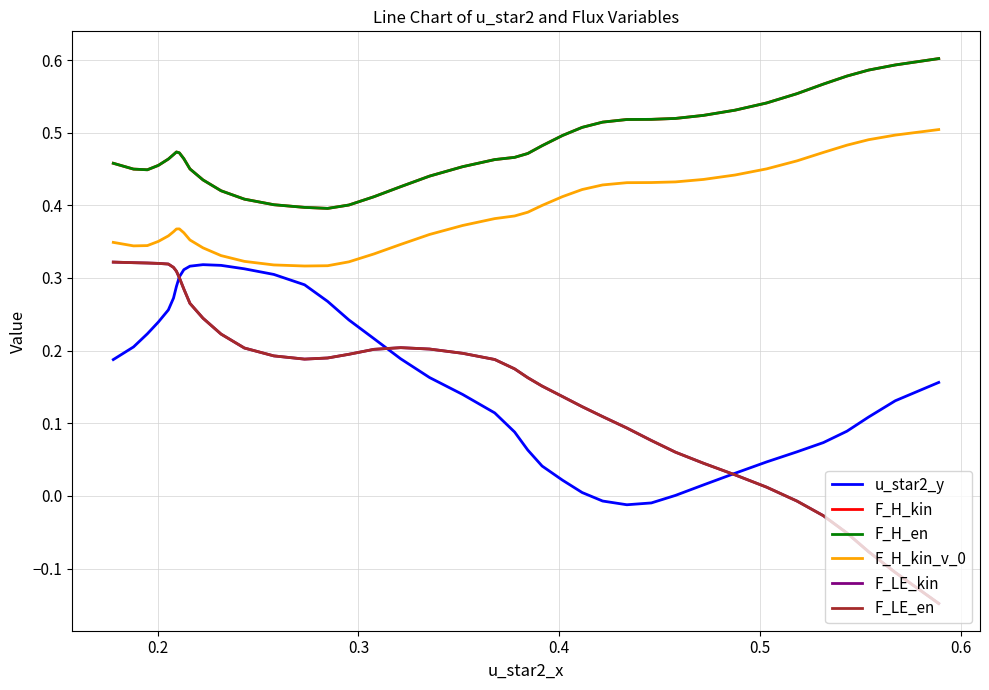

True or false: F_H_kin_v_0 and u_star2_y cross at least once.

False